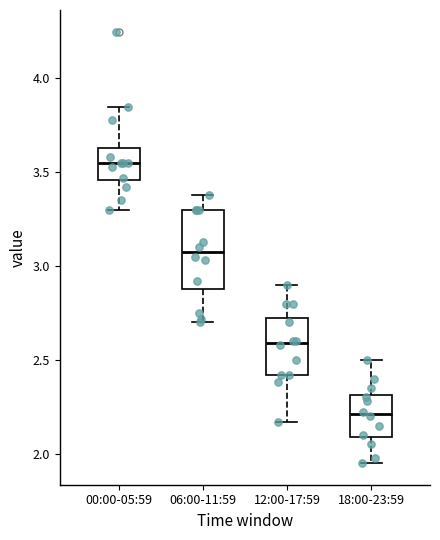

Comparing the boxes themselves (not the whiskers), which one is the tallest?

06:00-11:59